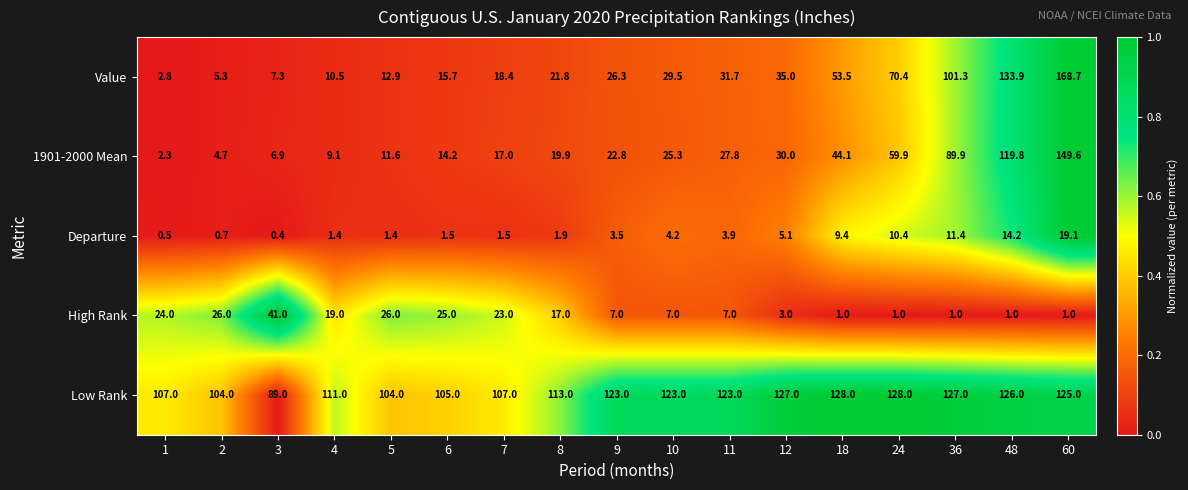

Which series has the largest range (max minus min)?

Value